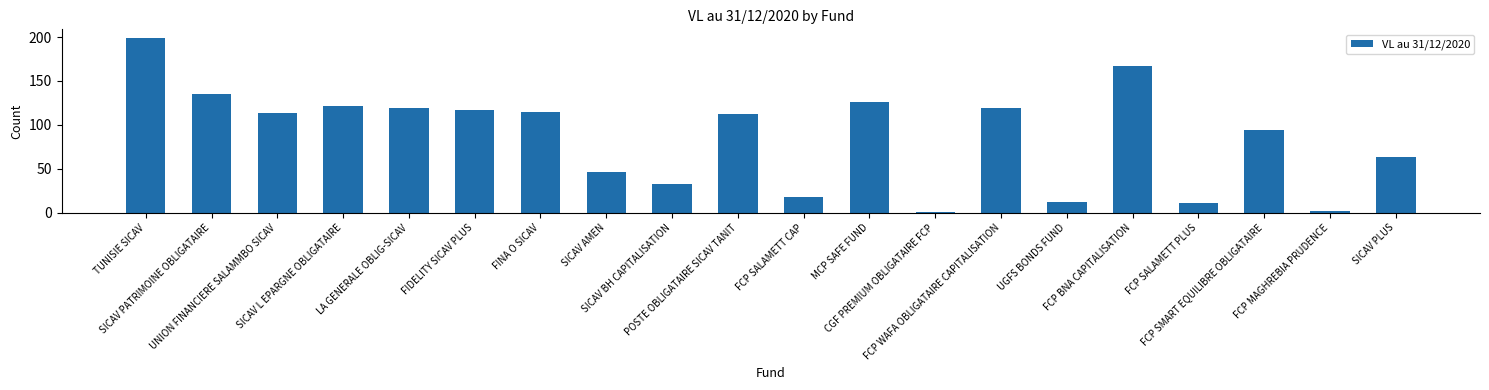

What is the greatest value displayed?

198.8